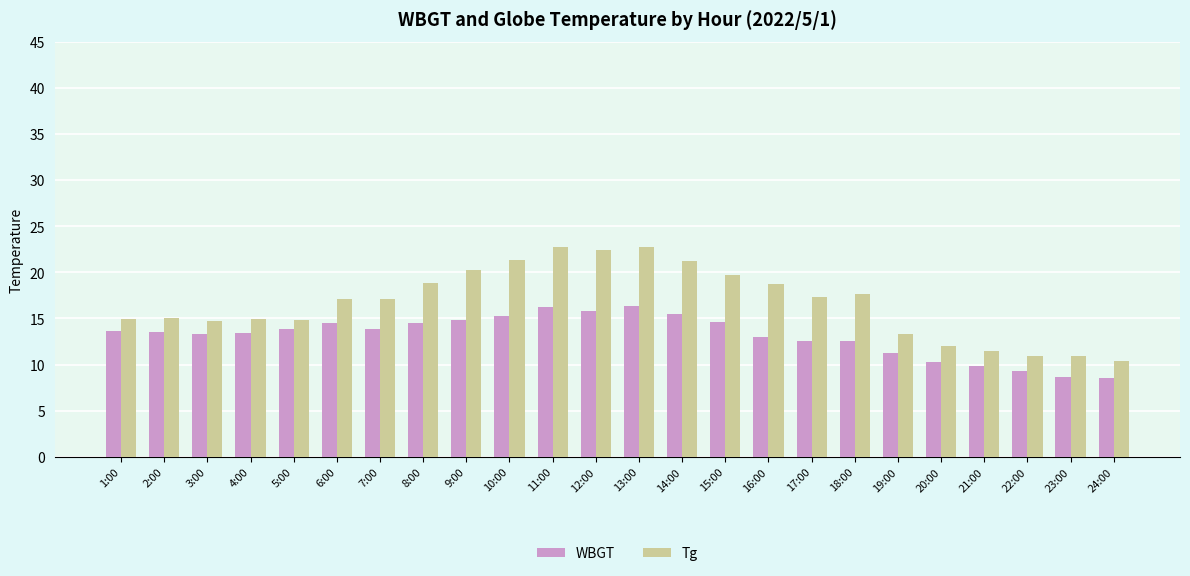

Does the chart contain any negative values?

No